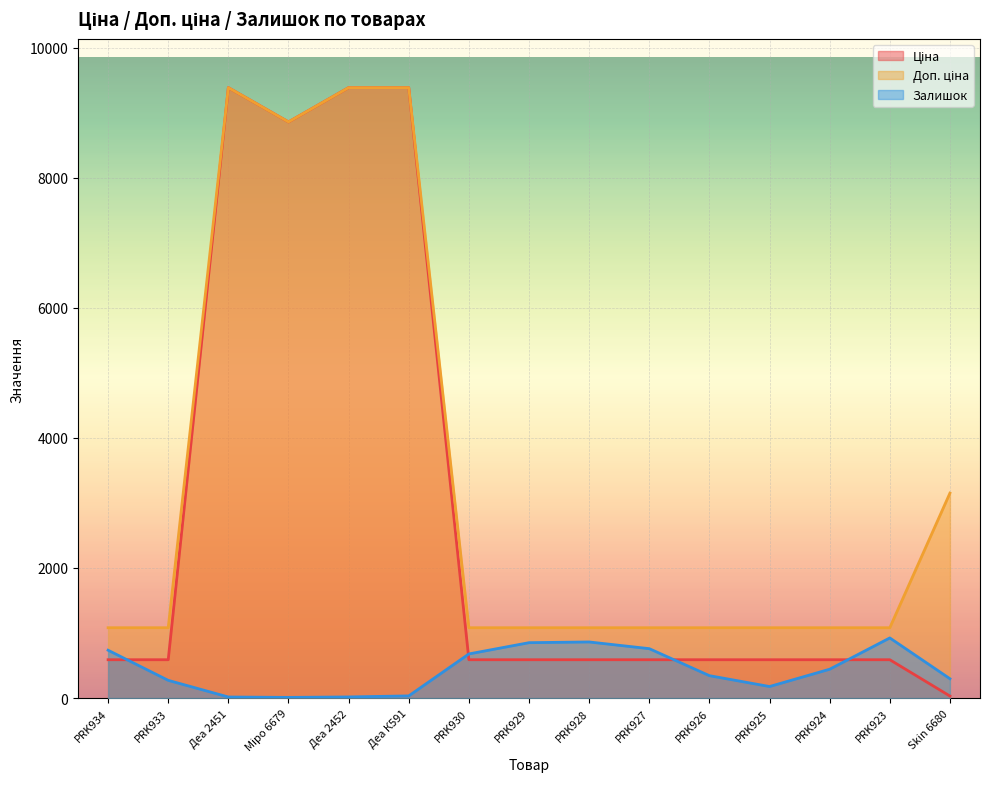

At which label is Доп. ціна closest to 5232?

Skin 6680